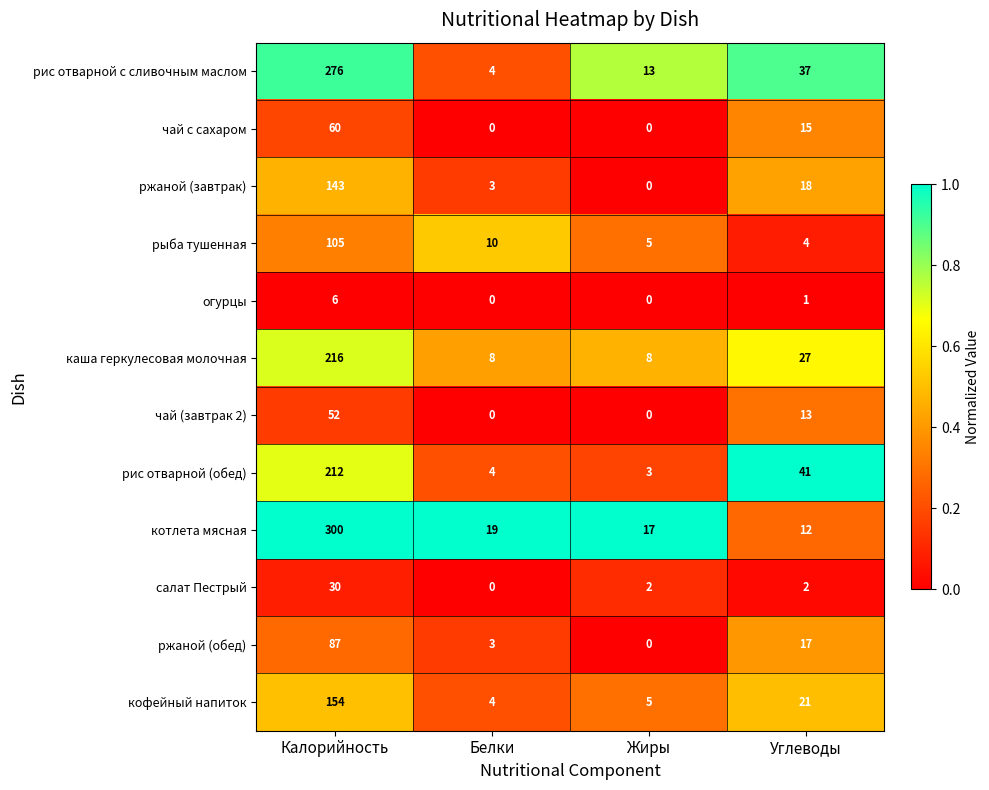

What is the approximate value of чай (завтрак 2) at Углеводы, to the nearest 10?

10